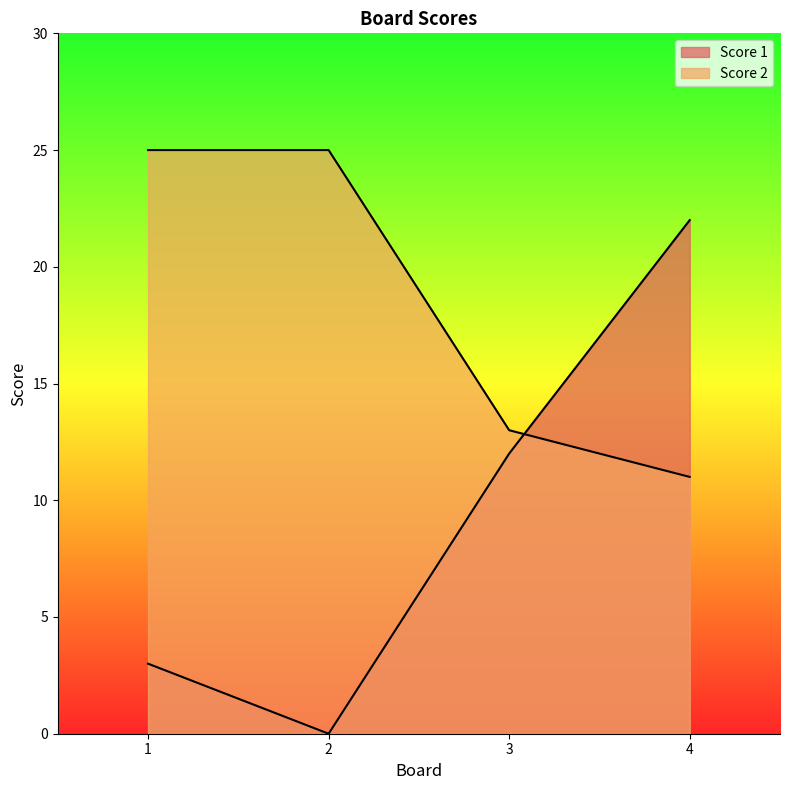

Read the Score 1 value at 3, to the nearest 5.

10